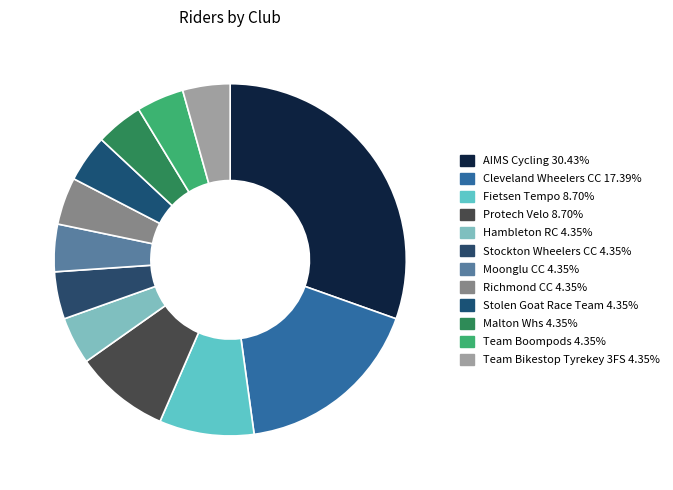

To the nearest percent, what portion does AIMS Cycling represent?

30%